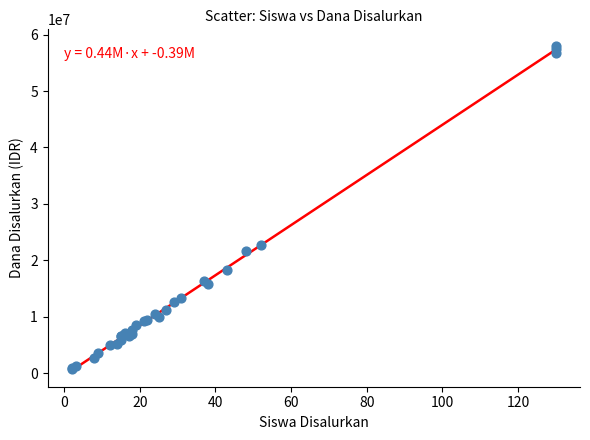

What Y value in the scatter plot is closest to 29362500?

22725000